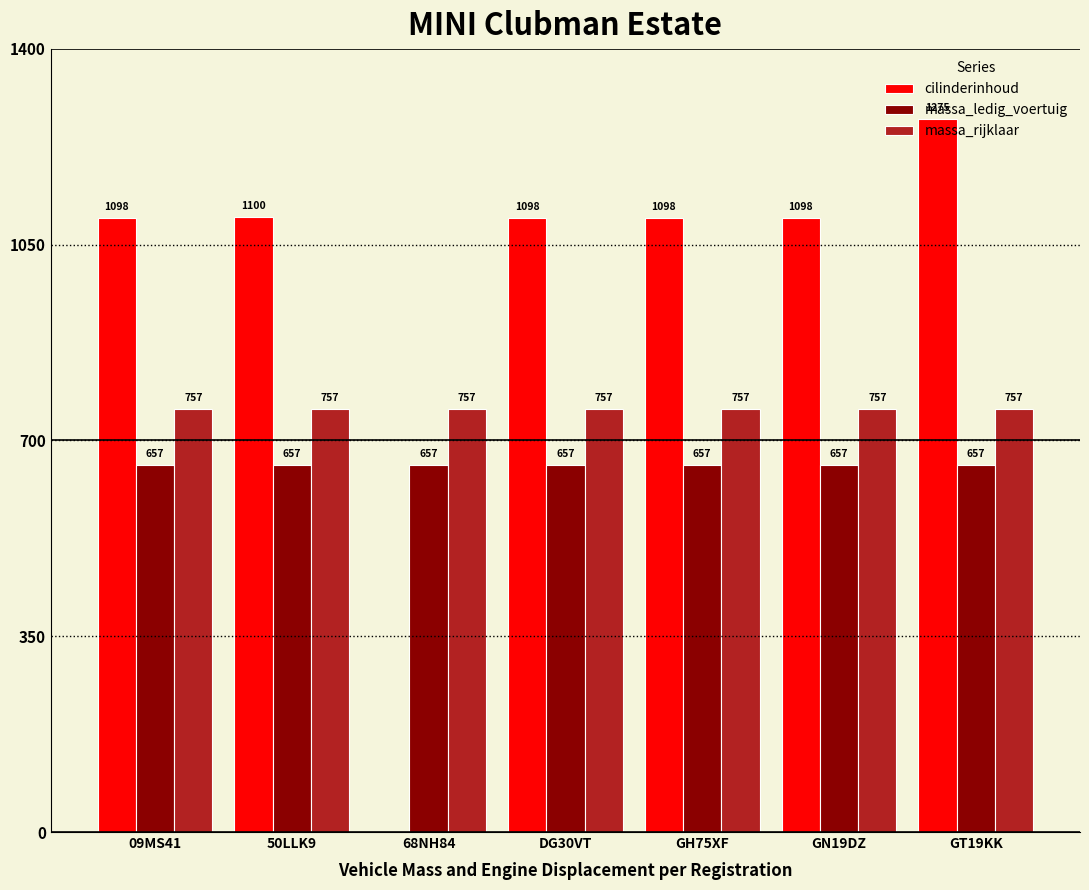

Are the bars horizontal?

No